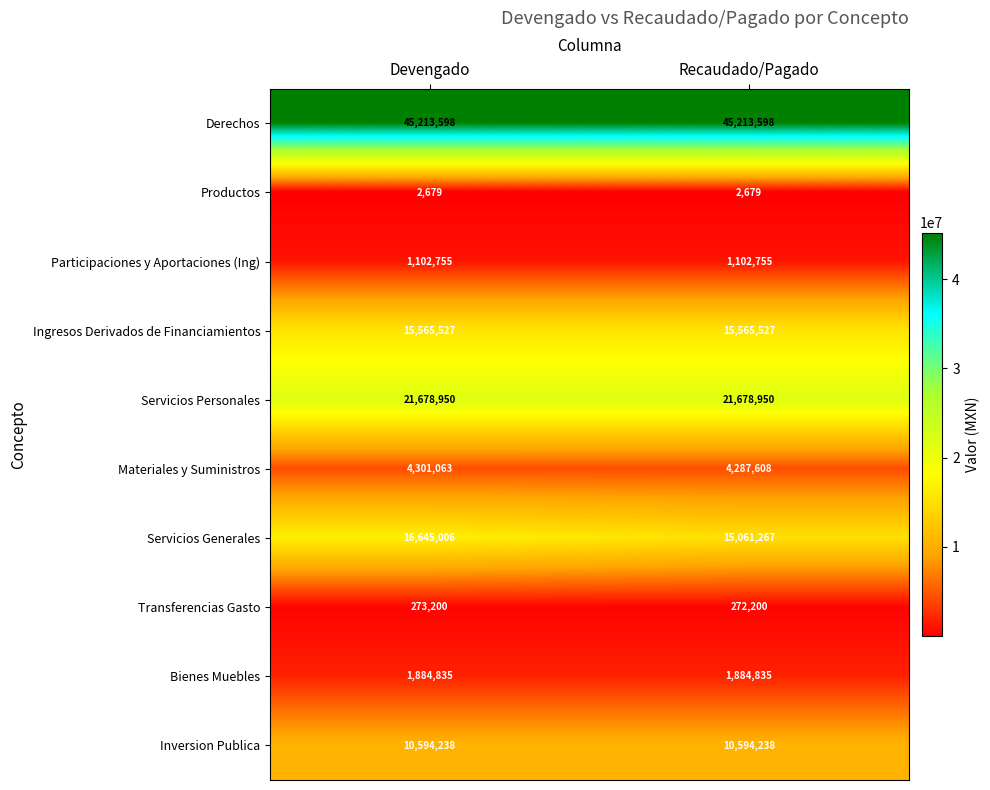

What is the sum of all Inversion Publica values?

21188476